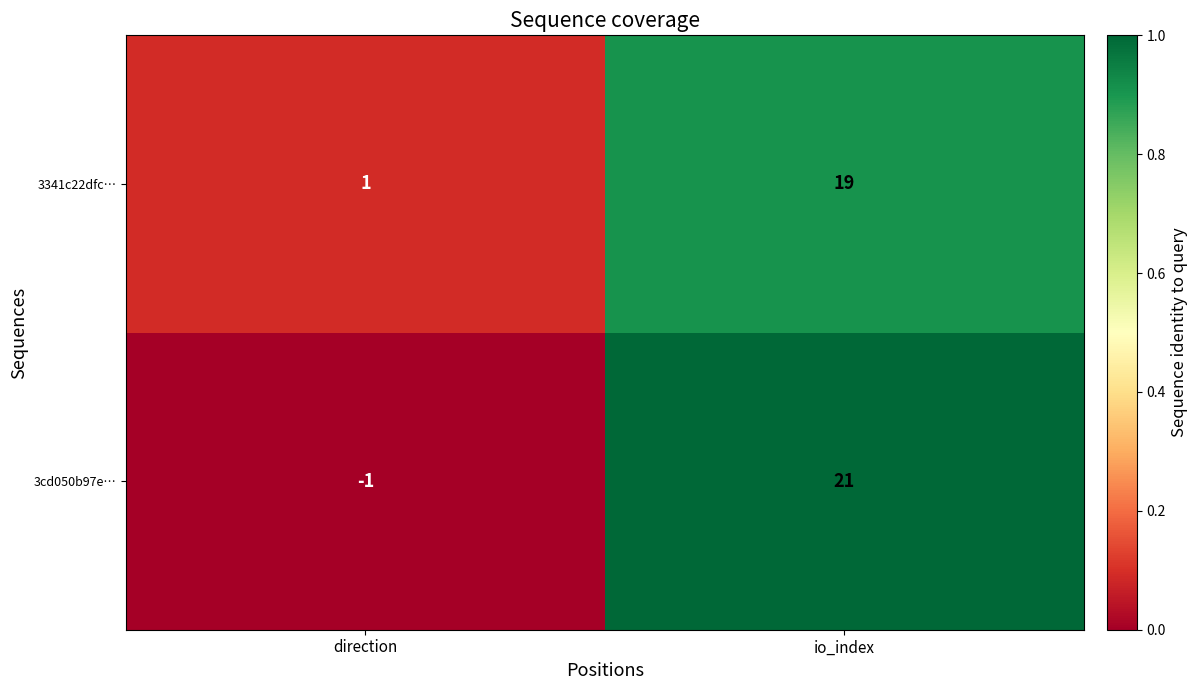

Where is 3cd050b97e… nearest to the value 10?

direction